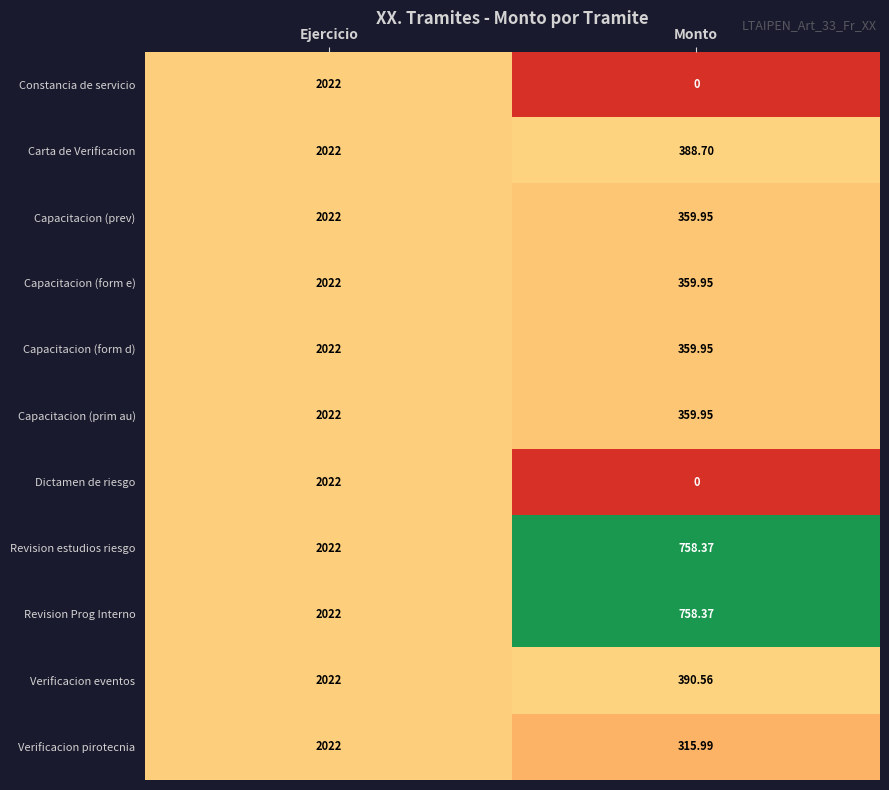

At which category is the sum across all series the highest?

Ejercicio